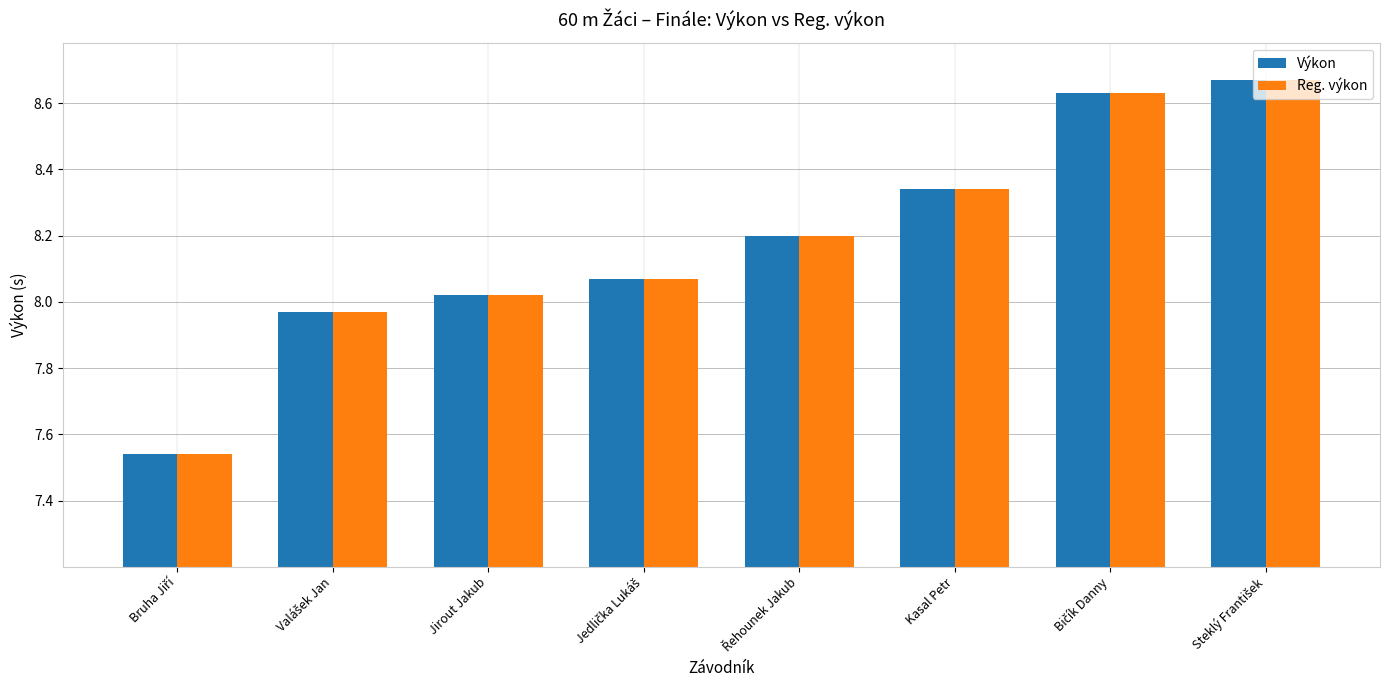

What is the difference between the maximum and minimum values in the Výkon series?

1.1